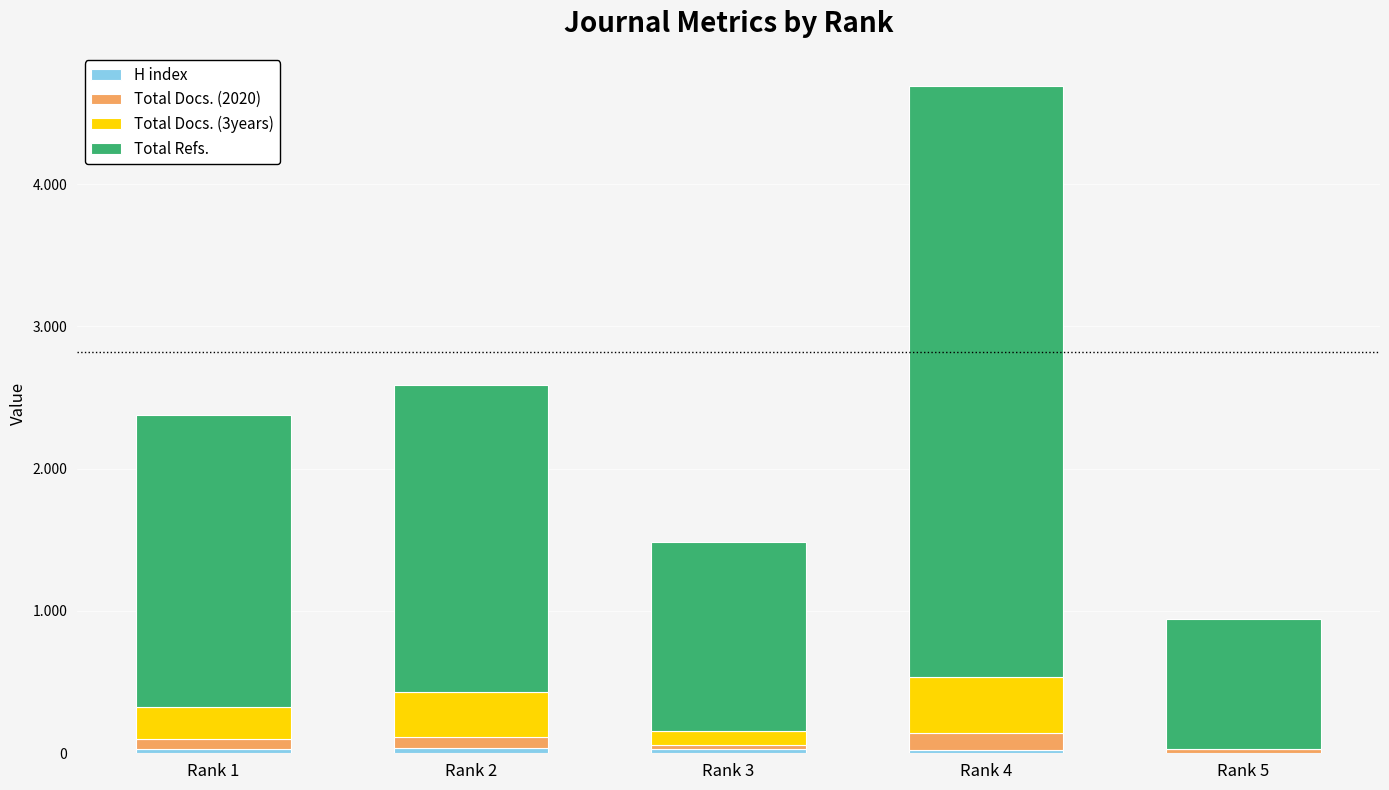

Does the chart contain stacked bars?

Yes